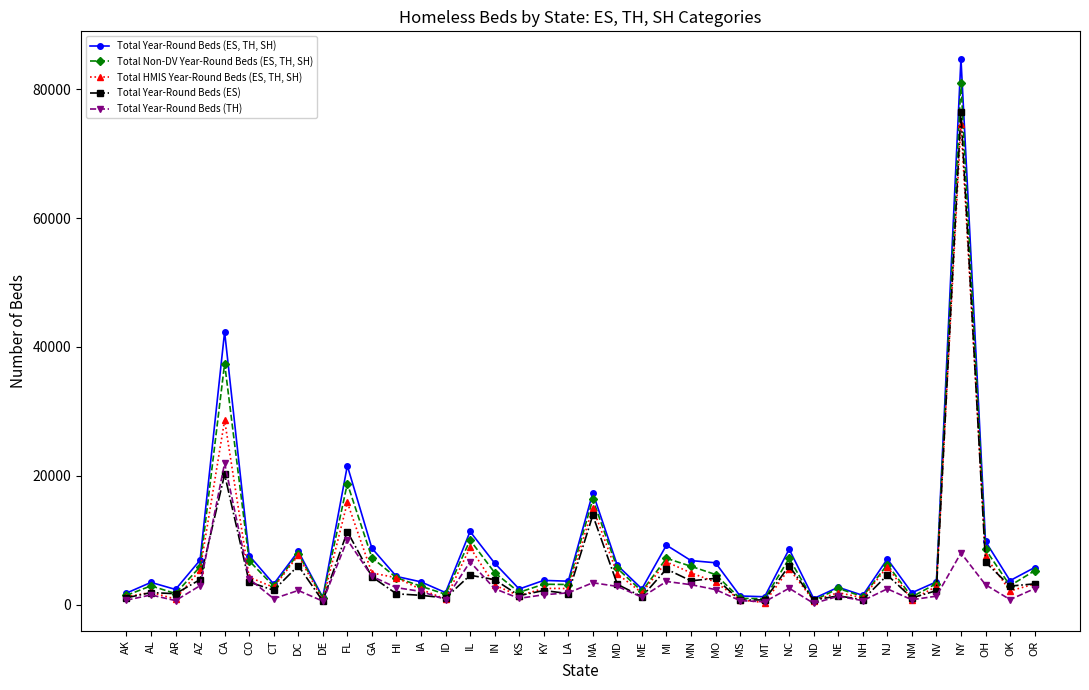

What is the label of the 14th point from the right?

MO